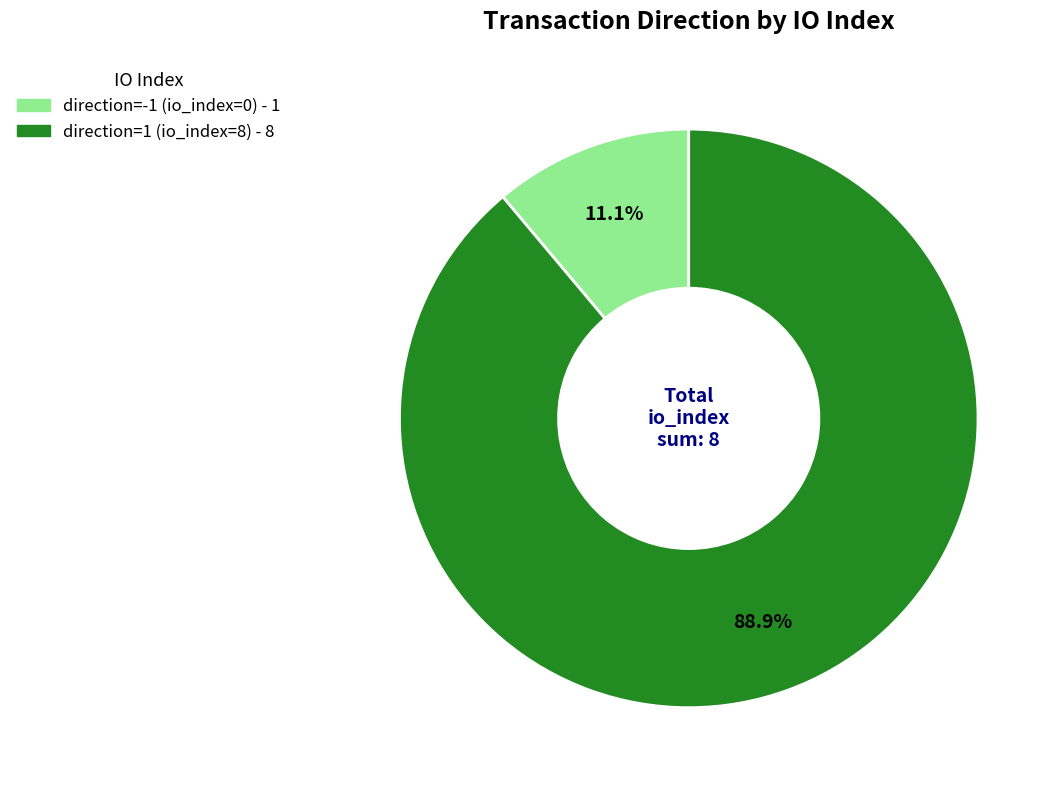

To the nearest percent, what is the difference between the direction=-1 (io_index=0) and direction=1 (io_index=8) slice percentages?

78%